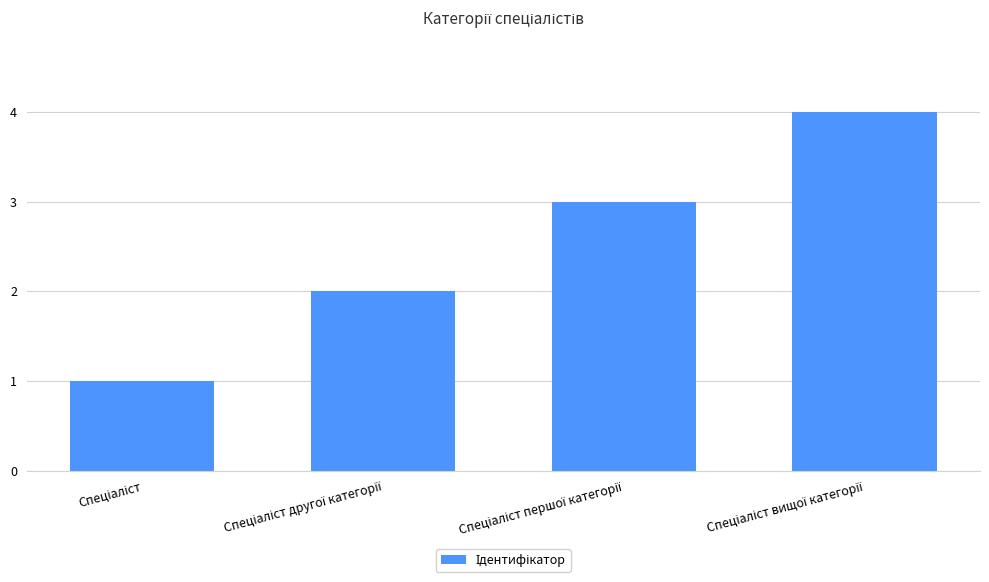

What is the value of the 1st bar from the left?

1